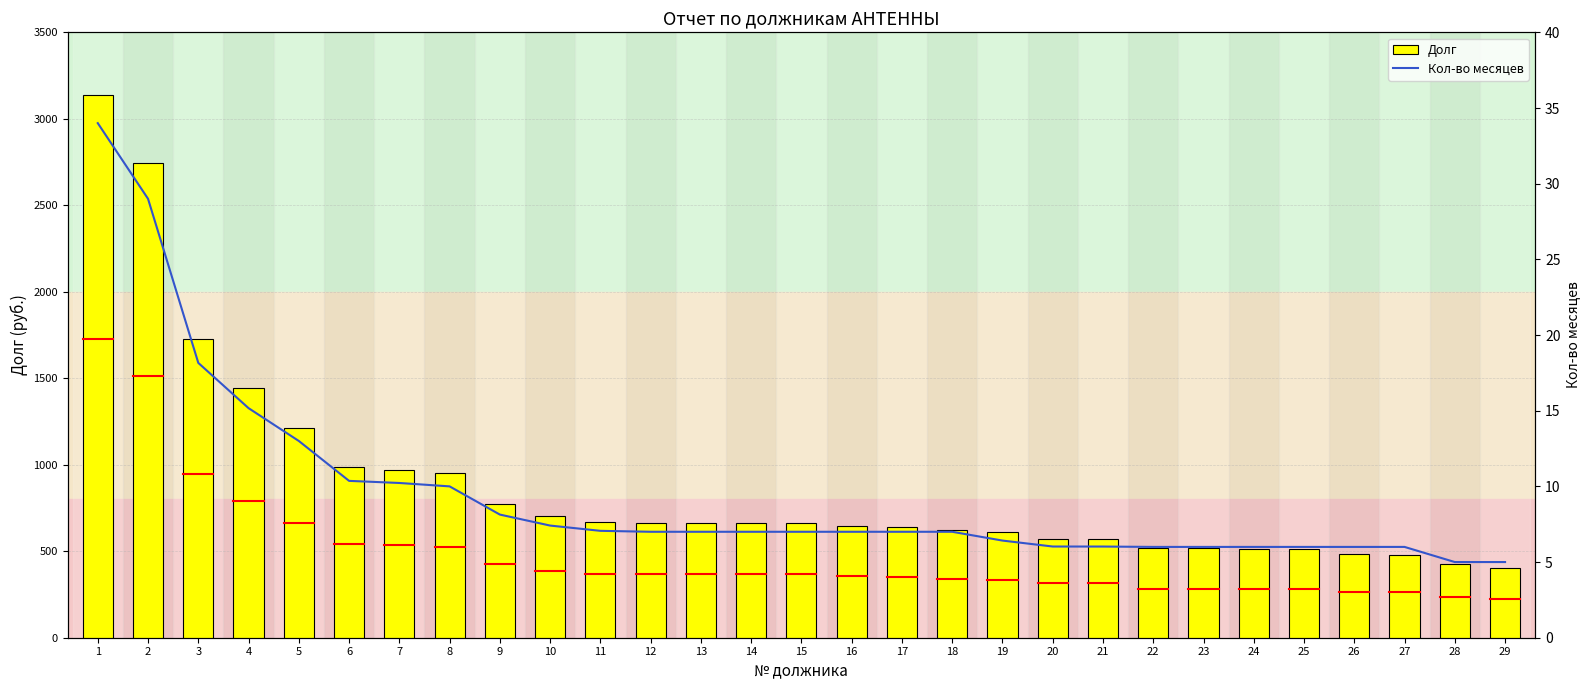

What is the total value across all series at 22?

523.3